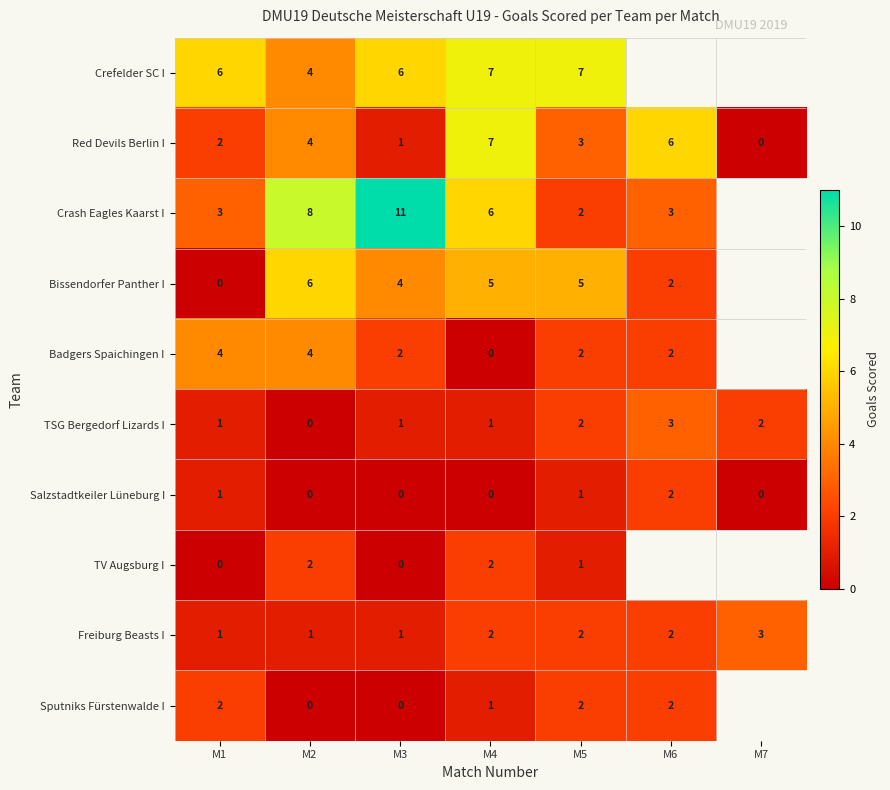

What is the spread (max minus min) of values at M1?

6